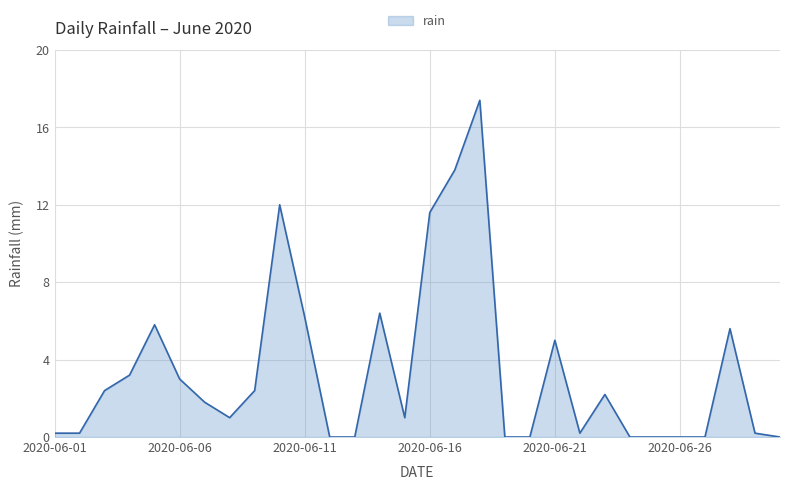

How many lines are shown in the chart?

1